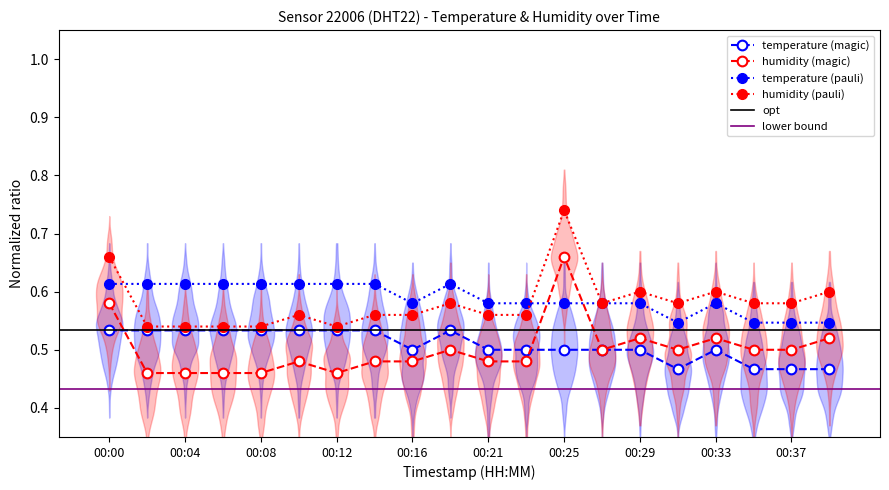

At how many categories does at least one series exceed 0?

20